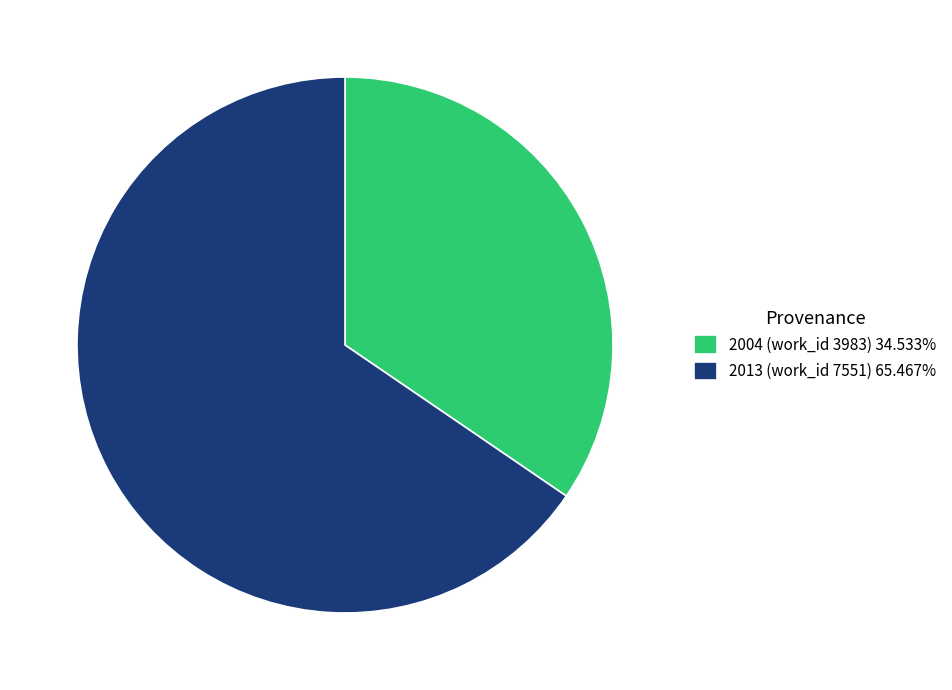

Approximately how many times larger is the value at 2004 (work_id 3983) 34.533% compared to 2013 (work_id 7551) 65.467%?

0.5